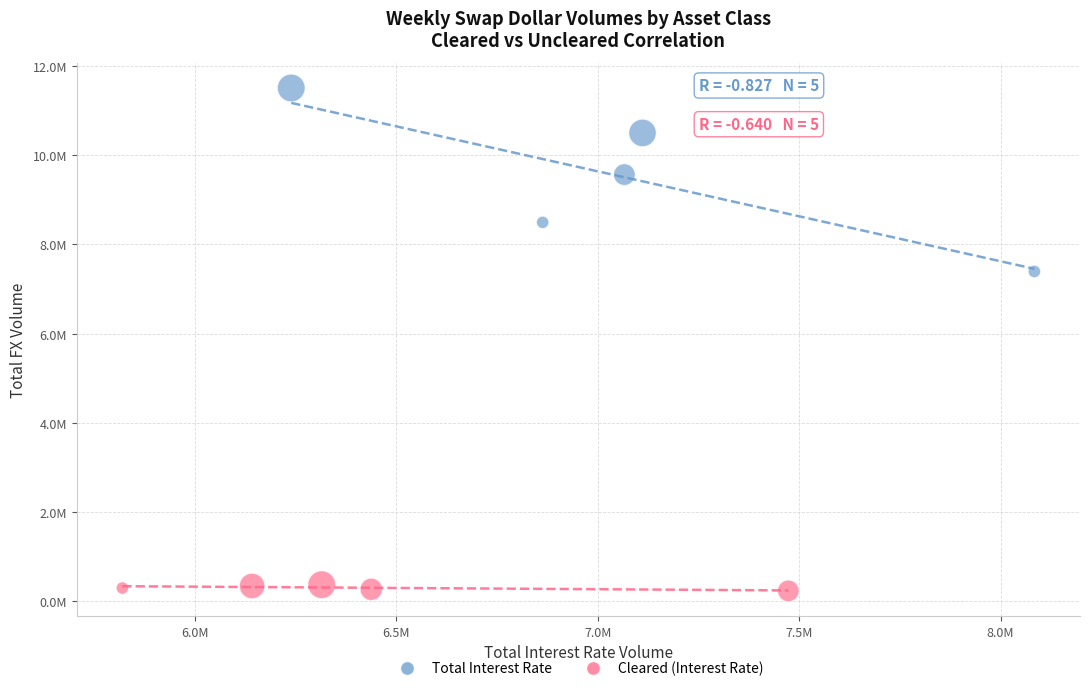

What are all the series names shown in the legend?

Total Interest Rate, Cleared (Interest Rate)